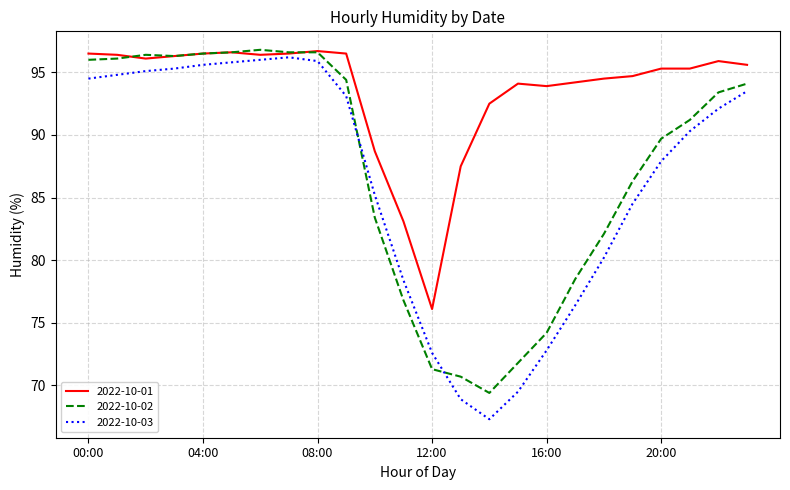

Which series has the largest total across all categories?

2022-10-01